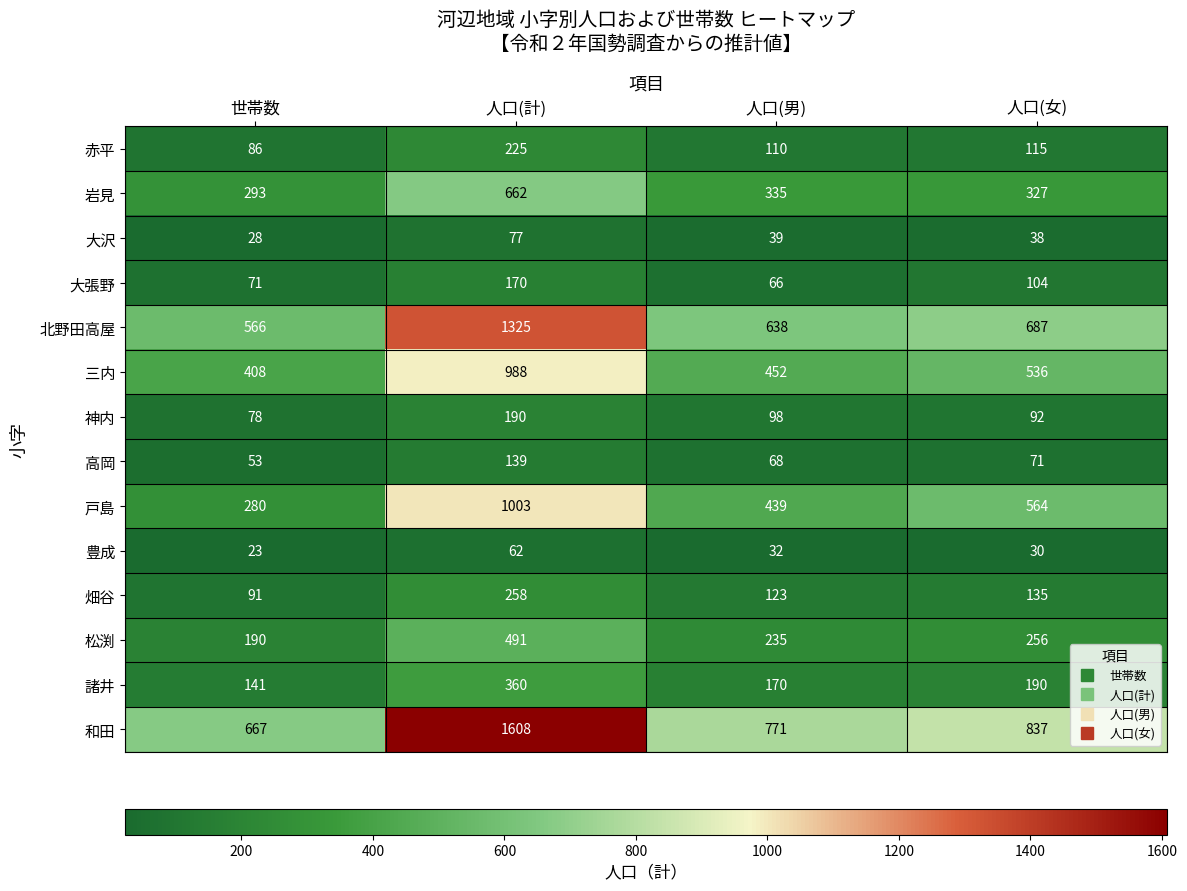

Where does the 畑谷 series first go above 135?

人口(計)